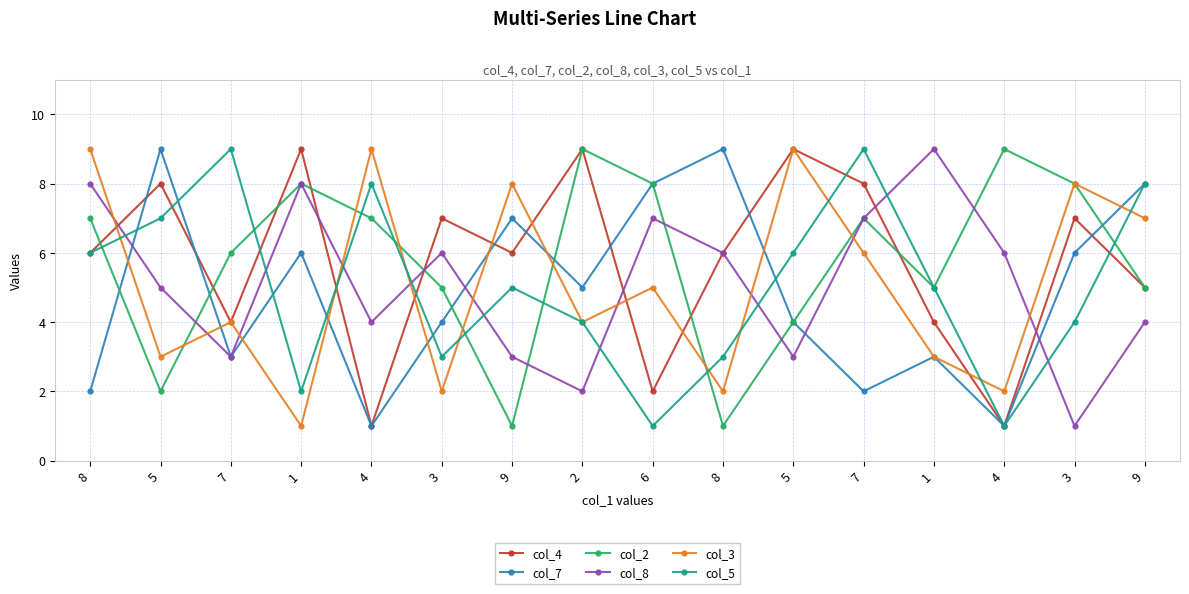

Where does the col_7 series first go above 5?

5